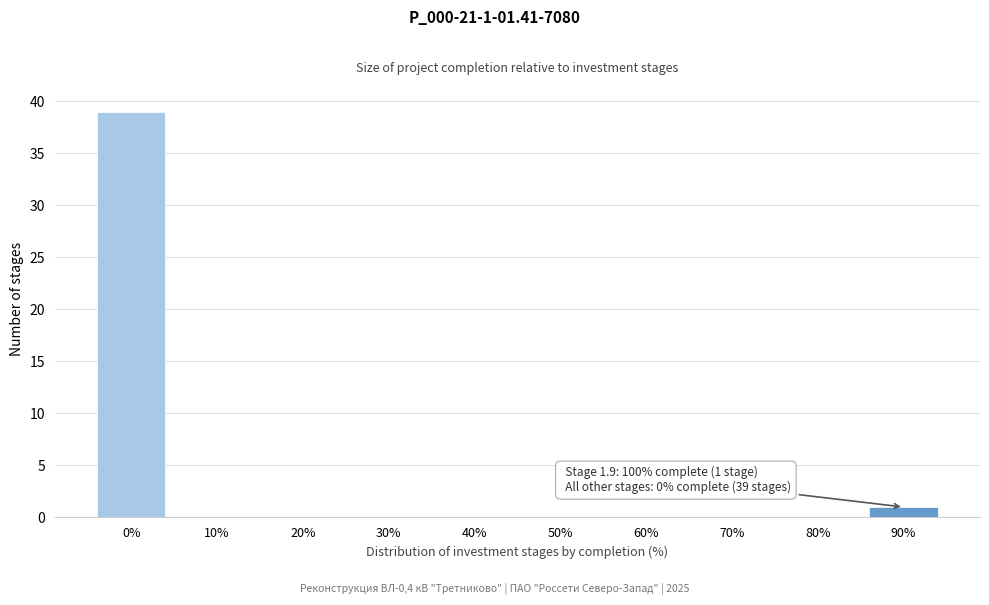

Reading right to left, list all the values displayed in this chart.

90%=1	80%=0	70%=0	60%=0	50%=0	40%=0	30%=0	20%=0	10%=0	0%=39